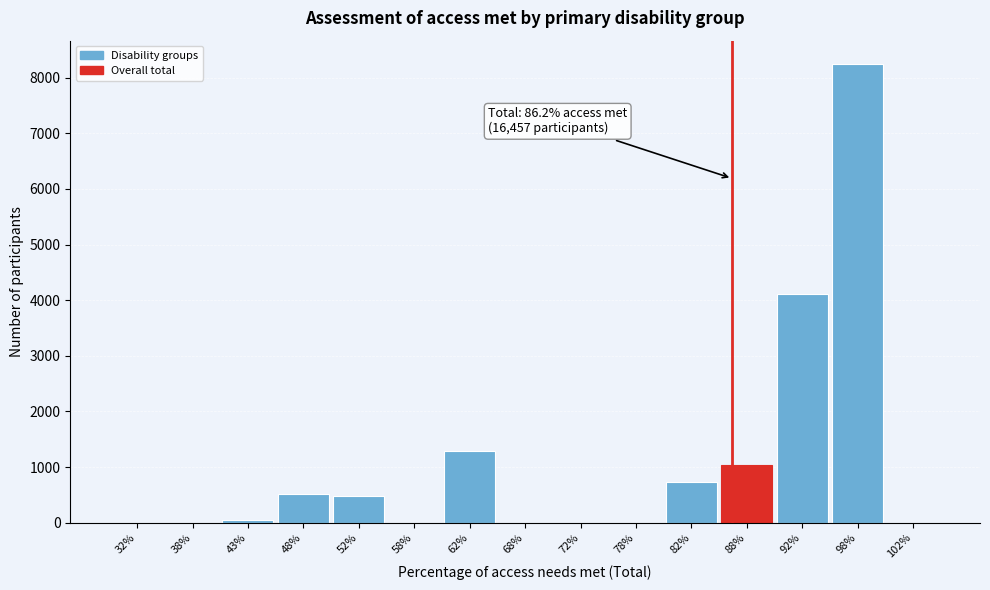

Reading right to left, extract all data points from this chart.

102%=0	98%=8252	92%=4112	88%=1032	82%=726	78%=0	72%=0	68%=0	62%=1285	58%=0	52%=486	48%=522	43%=42	38%=0	32%=0